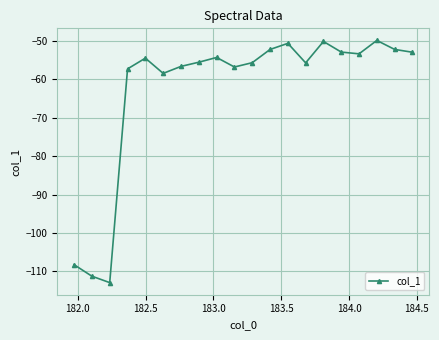

What is the average value?

-62.6